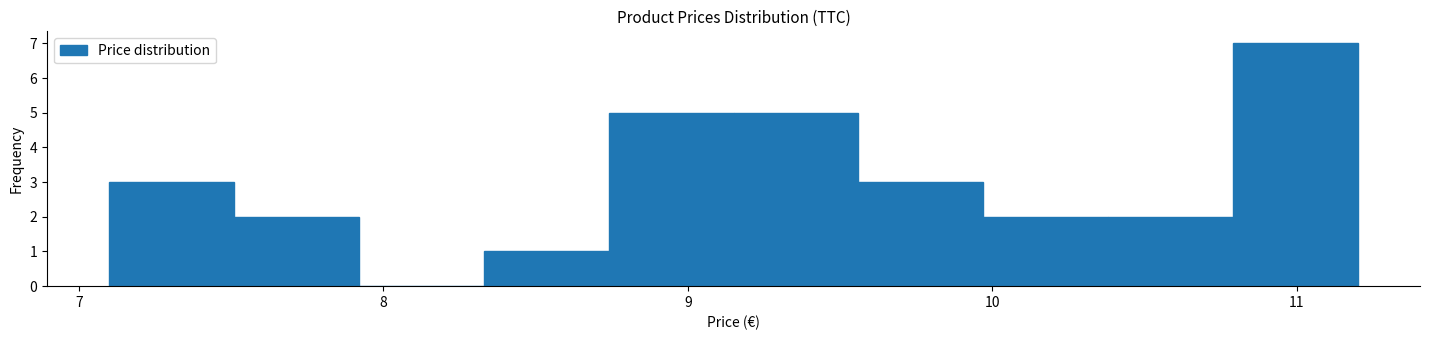

Reading left to right, transcribe this chart: for each bar, give the range it covers on the x-axis and its height. Neither the bar edges nor the heights are printed on the chart, so give them approximately, as read against the axes.

7.10 to 7.51: 3
7.51 to 7.92: 2
7.92 to 8.33: 0
8.33 to 8.74: 1
8.74 to 9.15: 5
9.15 to 9.56: 5
9.56 to 9.97: 3
9.97 to 10.38: 2
10.38 to 10.79: 2
10.79 to 11.20: 7